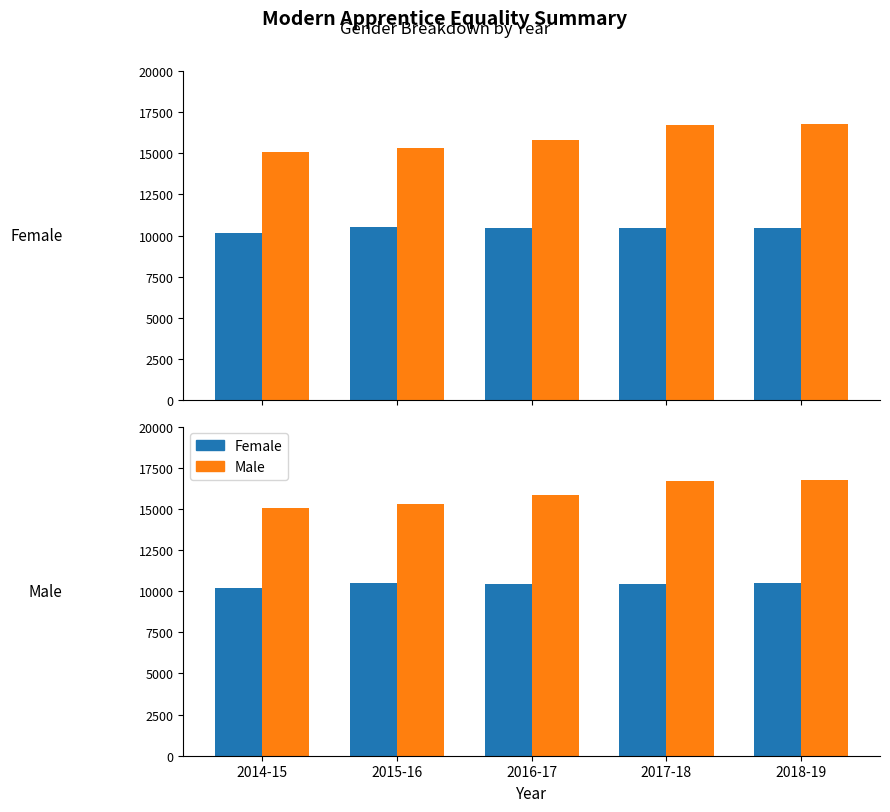

Reading left to right, what are all the values shown in this chart?

Female: 10169	10505	10440	10451	10489
Male: 15078	15313	15822	16694	16781